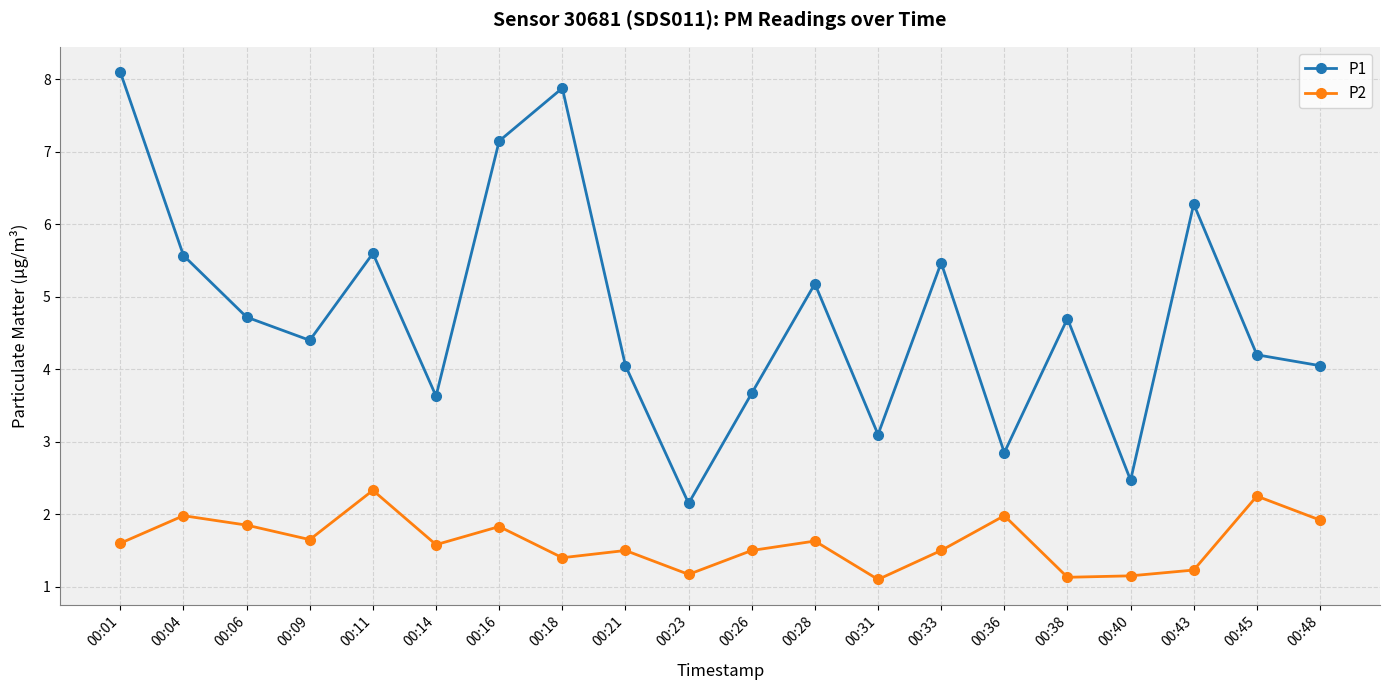

Which series has the largest range (max minus min)?

P1